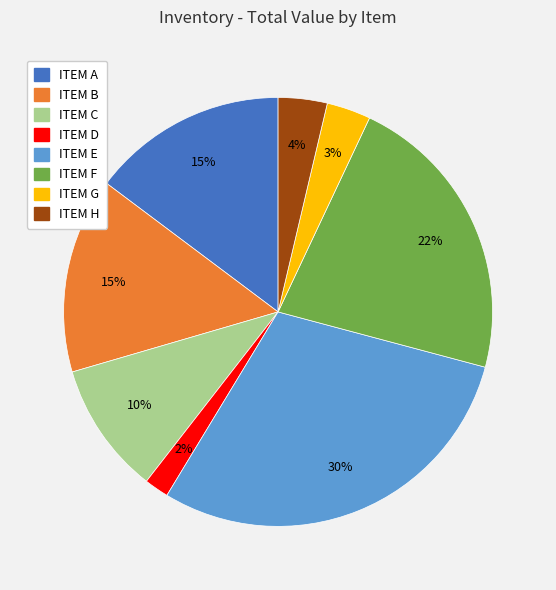

Which has a higher value, ITEM F or ITEM D?

ITEM F